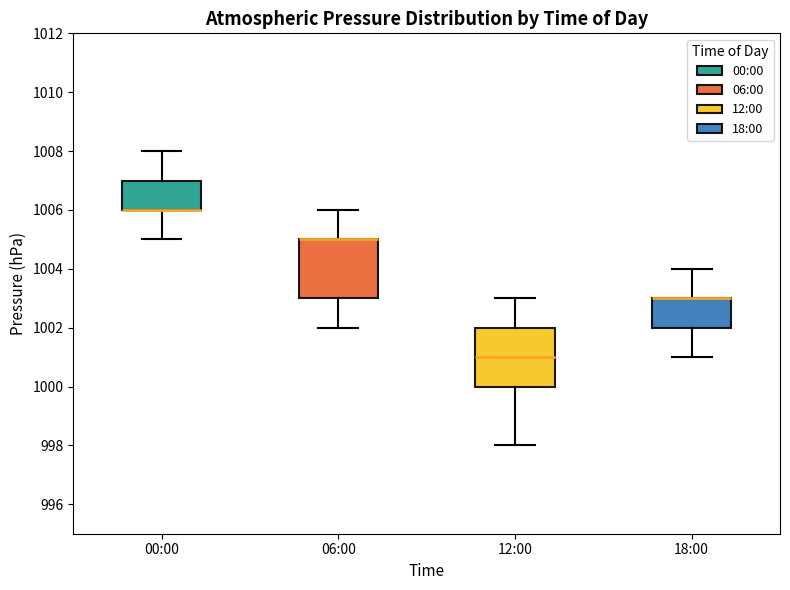

Reading left to right, read every box against the y-axis: the position of its median line, the range the box covers, and the ends of its whiskers. The values are not printed on the chart, so give them approximately, as read against the axis.

00:00: median 1006 (drawn on the box's lower edge), box 1006 to 1007, whiskers 1005 to 1008
06:00: median 1005 (drawn on the box's upper edge), box 1003 to 1005, whiskers 1002 to 1006
12:00: median 1001, box 1000 to 1002, whiskers 998 to 1003
18:00: median 1003 (drawn on the box's upper edge), box 1002 to 1003, whiskers 1001 to 1004